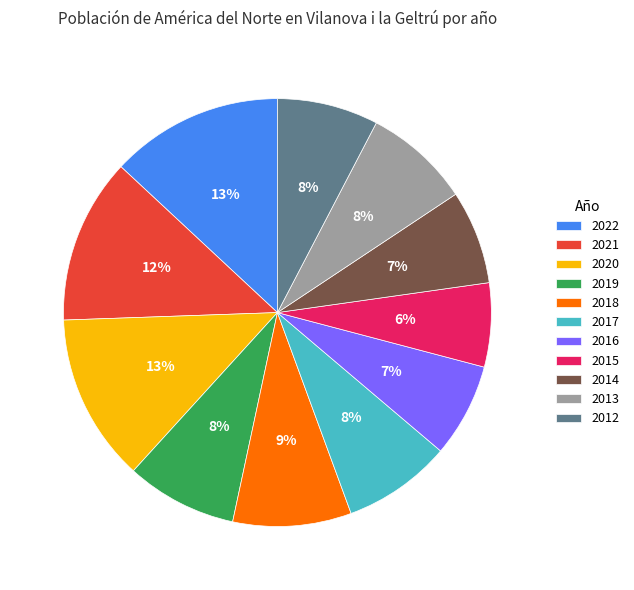

Is there any slice that represents more than half of the pie?

No